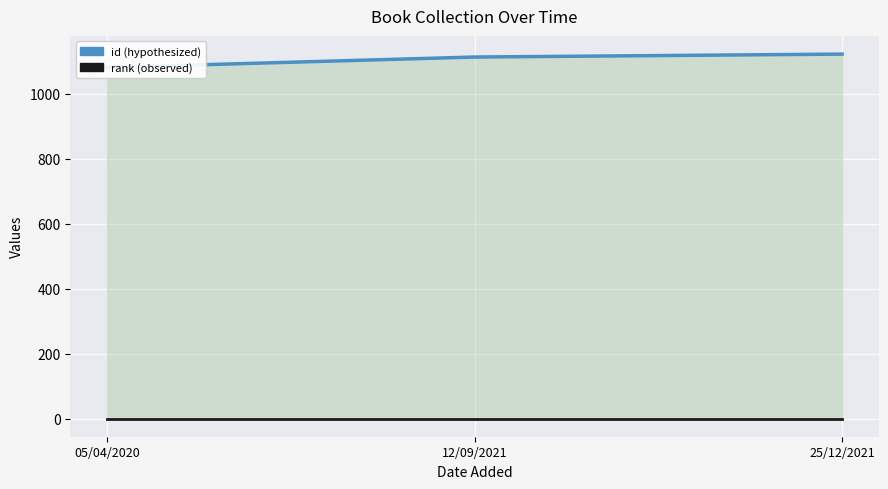

Where is rank nearest to the value 1?

05/04/2020